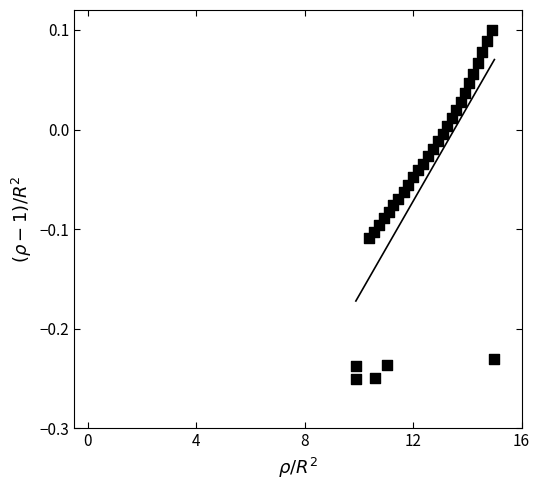

What is the range of X values (max minus min)?

5.1